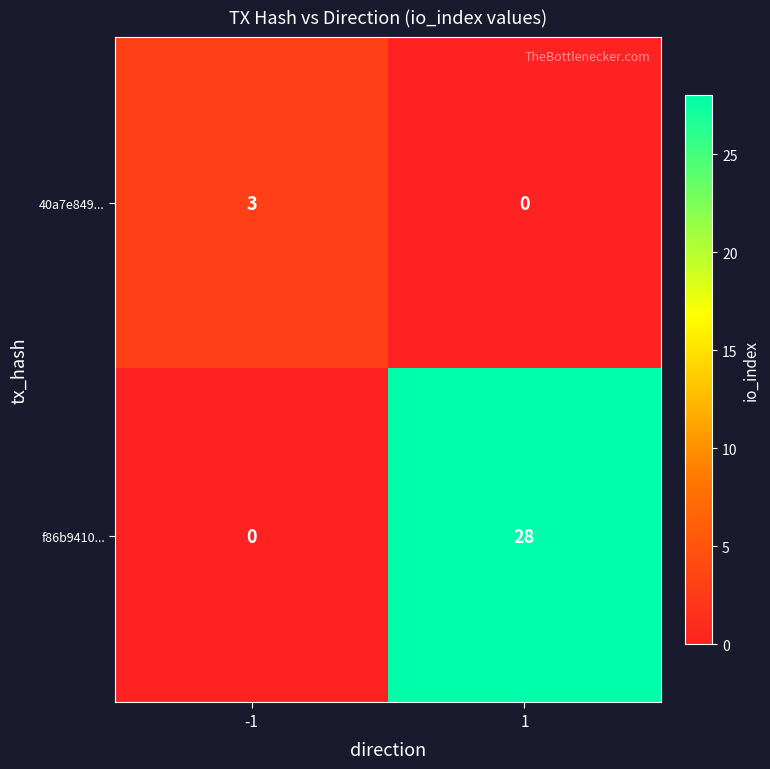

Rank the series by their average value, from highest to lowest.

f86b9410..., 40a7e849...